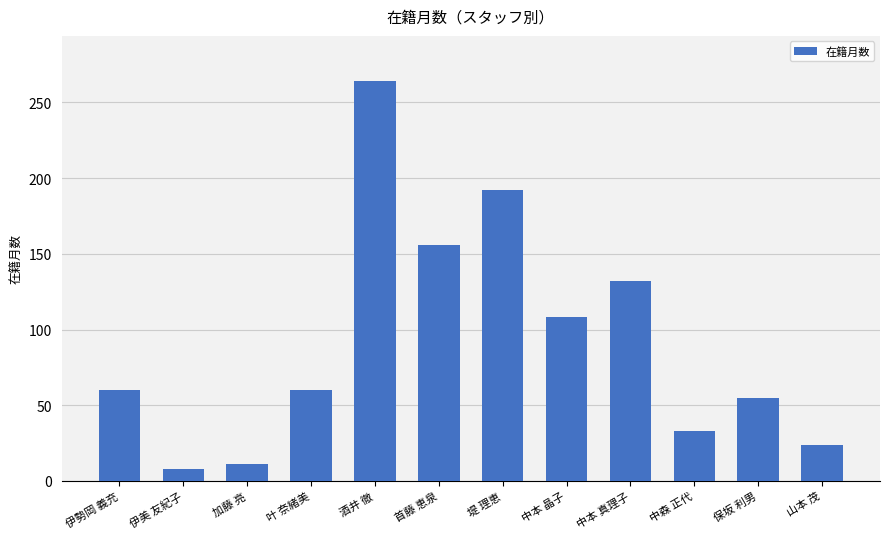

True or false: the data shows 108 at 中本 晶子.

True